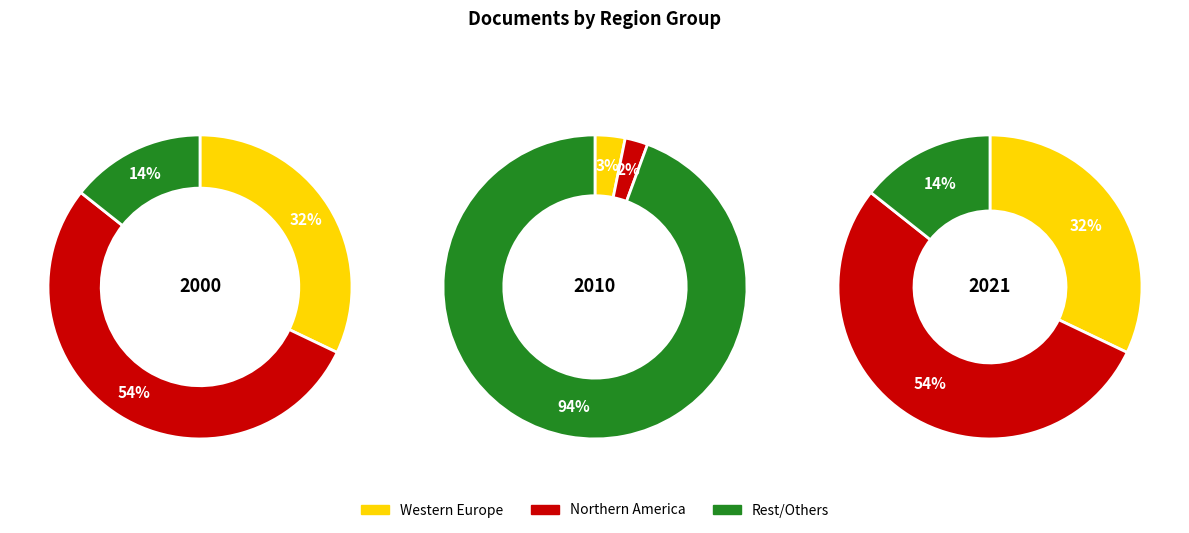

Does 7 account for over 50% of the chart?

No